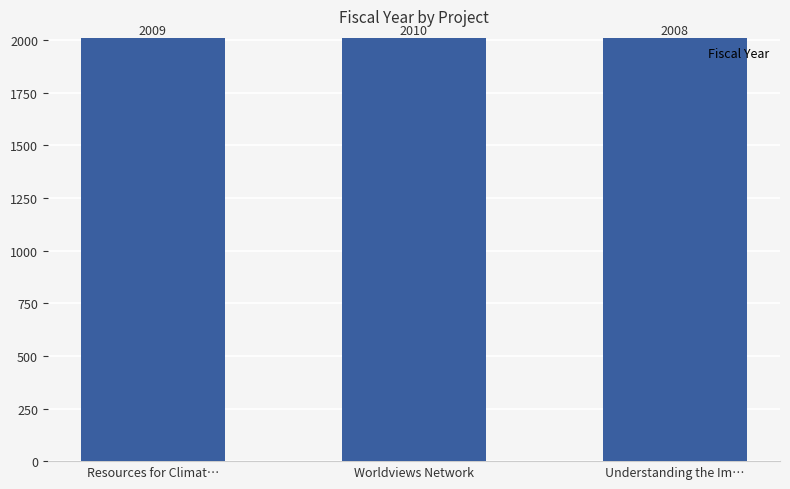

The value at Understanding the Im… is 2008. True or false?

True